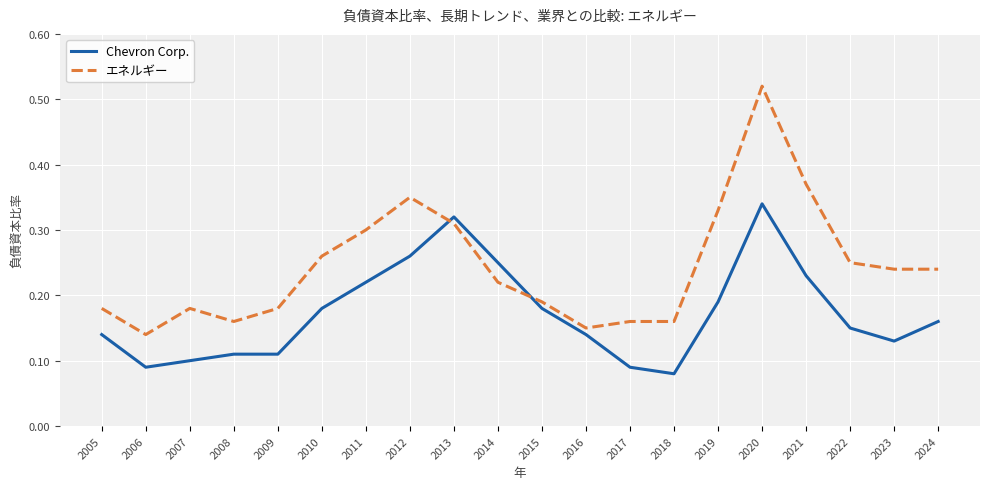

Does the chart display data point markers on the line(s)?

No